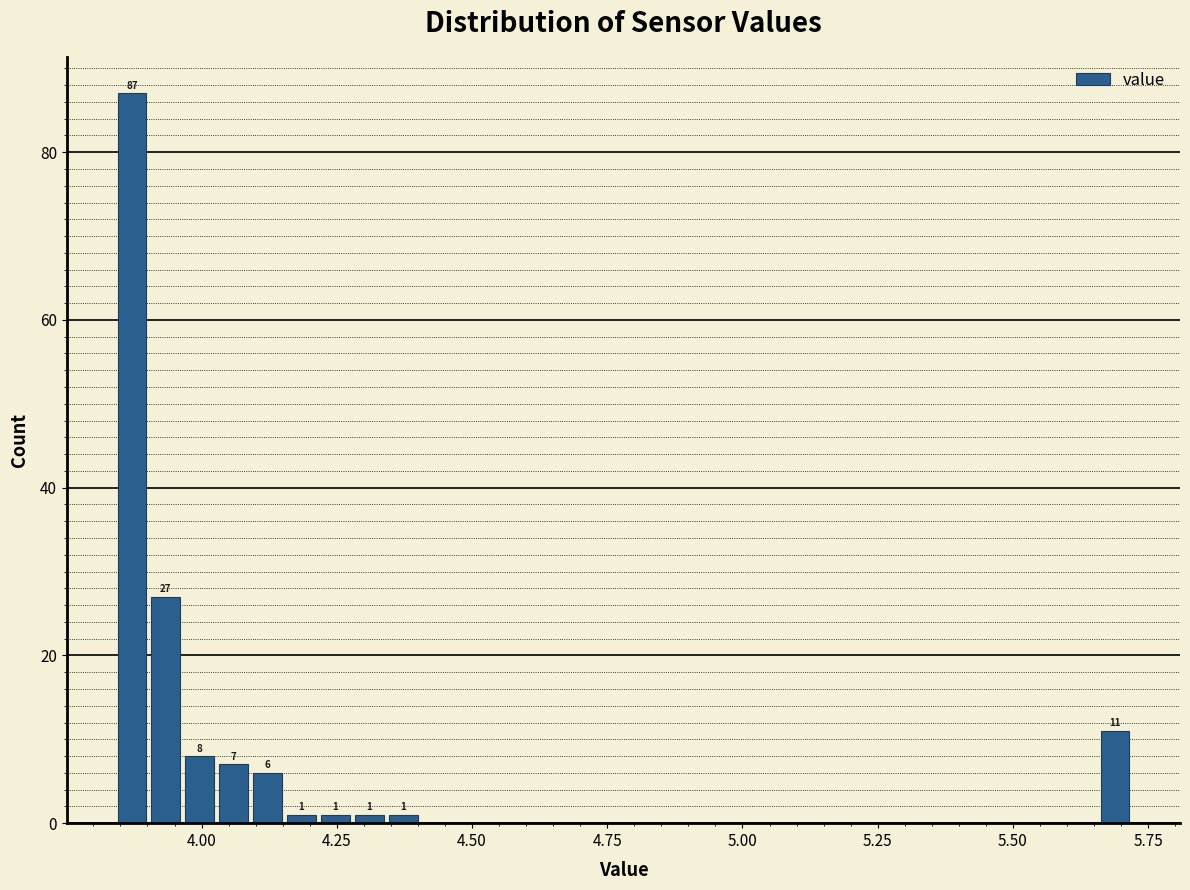

Read against the x-axis, roughly where is the centre of the tallest bar?

3.85